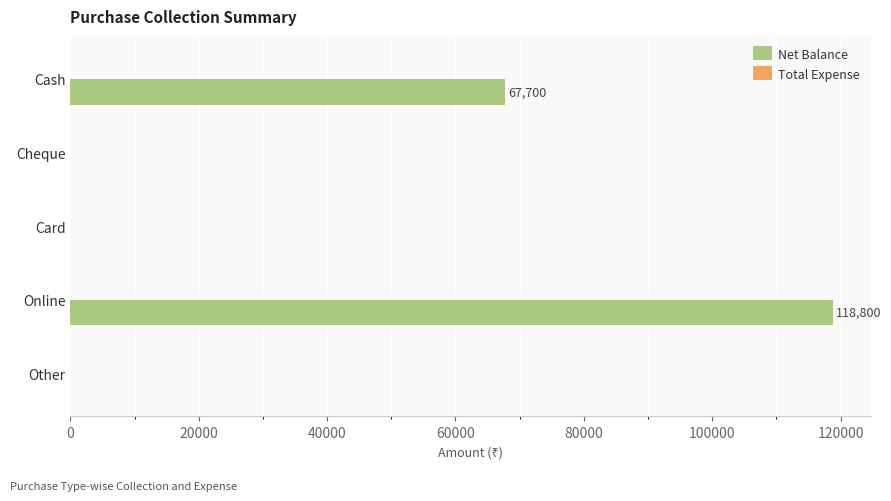

What is the change in value from Online to Other?

-118800